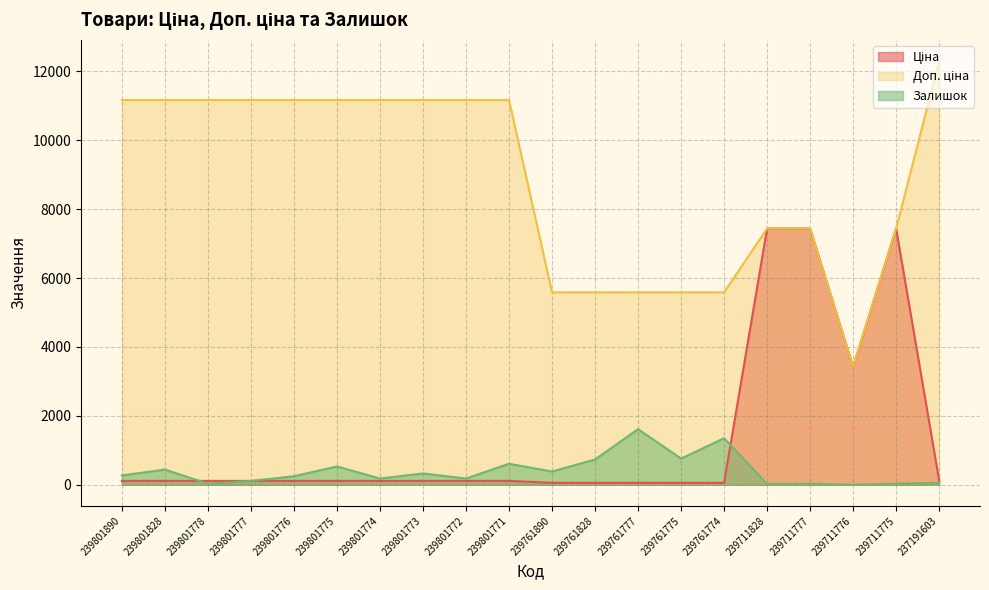

Reading left to right, transcribe all the data shown in this chart.

Ціна: 239801890=111.7	239801828=111.7	239801778=111.7	239801777=111.7	239801776=111.7	239801775=111.7	239801774=111.7	239801773=111.7	239801772=111.7	239801771=111.7	239761890=55.9	239761828=55.9	239761777=55.9	239761775=55.9	239761774=55.9	239711828=7436.2	239711777=7436.2	239711776=3420.6	239711775=7436.2	237191603=123.0
Доп. ціна: 239801890=11169.0	239801828=11169.0	239801778=11169.0	239801777=11169.0	239801776=11169.0	239801775=11169.0	239801774=11169.0	239801773=11169.0	239801772=11169.0	239801771=11169.0	239761890=5585.0	239761828=5585.0	239761777=5585.0	239761775=5585.0	239761774=5585.0	239711828=7436.2	239711777=7436.2	239711776=3421.0	239711775=7436.2	237191603=12302.0
Залишок: 239801890=269.0	239801828=440.0	239801778=30.0	239801777=112.0	239801776=246.0	239801775=531.0	239801774=179.0	239801773=327.0	239801772=180.0	239801771=609.0	239761890=384.0	239761828=733.0	239761777=1614.0	239761775=759.0	239761774=1350.0	239711828=21.0	239711777=30.0	239711776=0.0	239711775=32.0	237191603=55.0